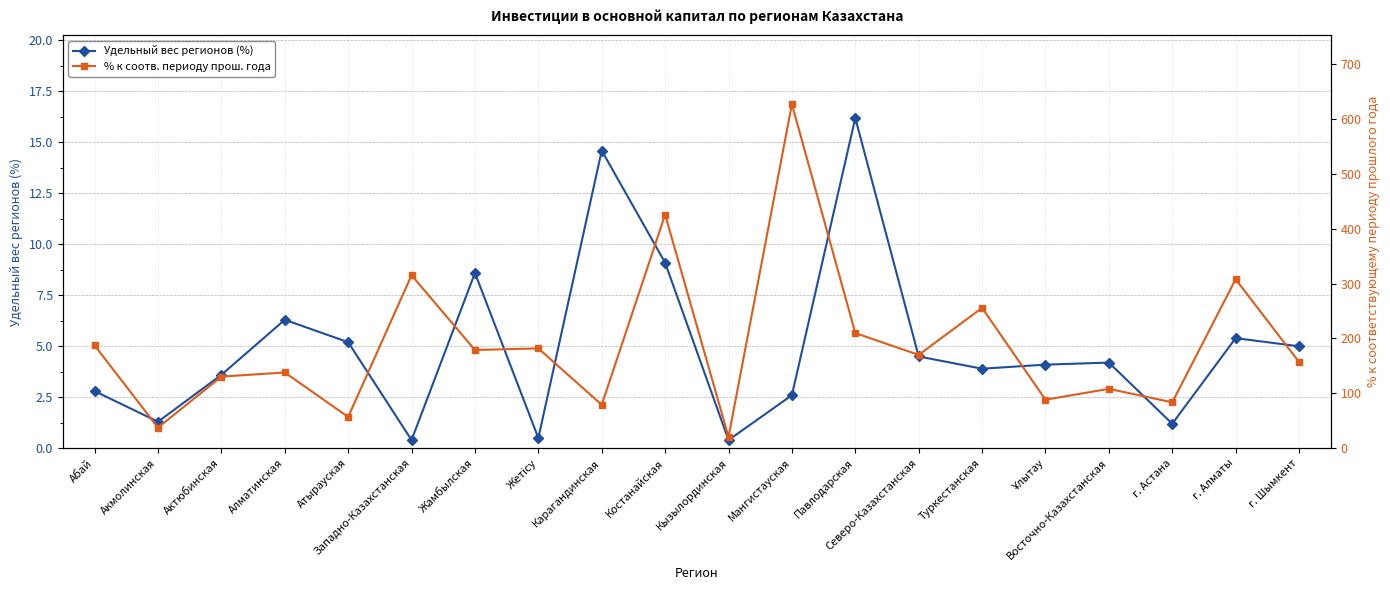

True or false: Удельный вес регионов (%) and % к соотв. периоду прош. года intersect in this chart.

False